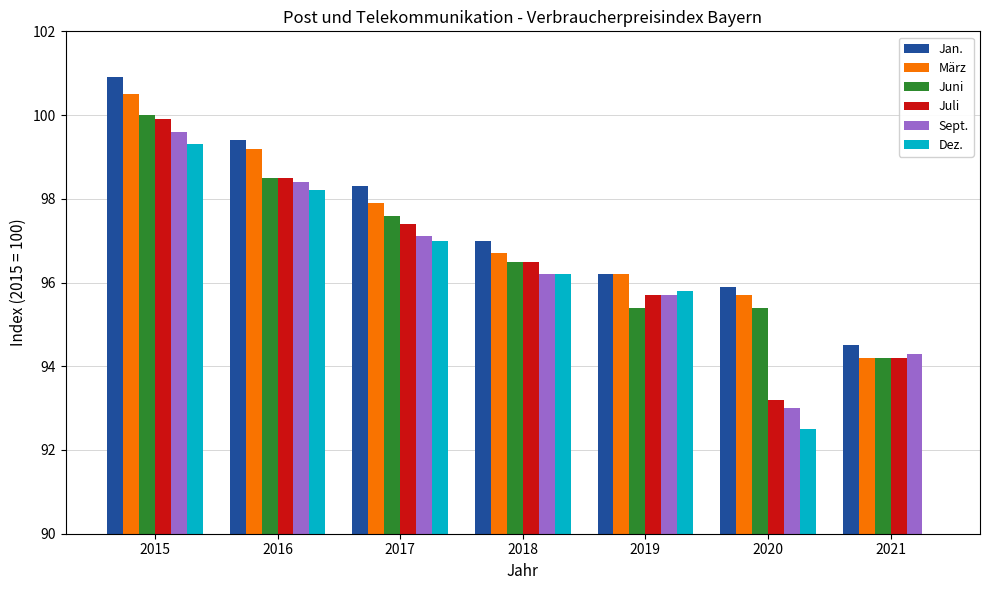

Which series changed the most between 2015 and 2017?

Jan.